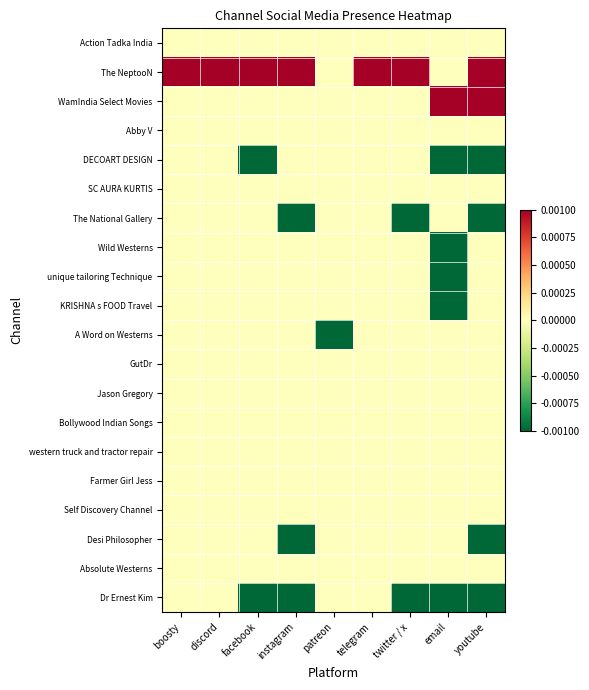

Reading left to right, what are all the values shown in this chart?

Action Tadka India: boosty=0.0	discord=0.0	facebook=0.0	instagram=0.0	patreon=0.0	telegram=0.0	twitter / x=0.0	email=0.0	youtube=0.0
The NeptooN: boosty=0.3	discord=0.3	facebook=0.3	instagram=0.3	patreon=0.0	telegram=0.3	twitter / x=0.3	email=0.0	youtube=0.3
WamIndia Select Movies: boosty=0.0	discord=0.0	facebook=0.0	instagram=0.0	patreon=0.0	telegram=0.0	twitter / x=0.0	email=0.2	youtube=0.2
Abby V: boosty=0.0	discord=0.0	facebook=0.0	instagram=0.0	patreon=0.0	telegram=0.0	twitter / x=0.0	email=0.0	youtube=0.0
DECOART DESIGN: boosty=-0.0	discord=-0.0	facebook=-0.1	instagram=-0.0	patreon=-0.0	telegram=-0.0	twitter / x=-0.0	email=-0.1	youtube=-0.1
SC AURA KURTIS: boosty=-0.0	discord=-0.0	facebook=-0.0	instagram=-0.0	patreon=-0.0	telegram=-0.0	twitter / x=-0.0	email=-0.0	youtube=-0.0
The National Gallery: boosty=-0.0	discord=-0.0	facebook=-0.0	instagram=-0.1	patreon=-0.0	telegram=-0.0	twitter / x=-0.1	email=-0.0	youtube=-0.1
Wild Westerns: boosty=-0.0	discord=-0.0	facebook=-0.0	instagram=-0.0	patreon=-0.0	telegram=-0.0	twitter / x=-0.0	email=-0.0	youtube=-0.0
unique tailoring Technique: boosty=-0.0	discord=-0.0	facebook=-0.0	instagram=-0.0	patreon=-0.0	telegram=-0.0	twitter / x=-0.0	email=-0.1	youtube=-0.0
KRISHNA s FOOD Travel: boosty=-0.0	discord=-0.0	facebook=-0.0	instagram=-0.0	patreon=-0.0	telegram=-0.0	twitter / x=-0.0	email=-0.1	youtube=-0.0
A Word on Westerns: boosty=-0.0	discord=-0.0	facebook=-0.0	instagram=-0.0	patreon=-0.1	telegram=-0.0	twitter / x=-0.0	email=-0.0	youtube=-0.0
GutDr: boosty=-0.0	discord=-0.0	facebook=-0.0	instagram=-0.0	patreon=-0.0	telegram=-0.0	twitter / x=-0.0	email=-0.0	youtube=-0.0
Jason Gregory: boosty=-0.0	discord=-0.0	facebook=-0.0	instagram=-0.0	patreon=-0.0	telegram=-0.0	twitter / x=-0.0	email=-0.0	youtube=-0.0
Bollywood Indian Songs: boosty=-0.0	discord=-0.0	facebook=-0.0	instagram=-0.0	patreon=-0.0	telegram=-0.0	twitter / x=-0.0	email=-0.0	youtube=-0.0
western truck and tractor repair: boosty=-0.0	discord=-0.0	facebook=-0.0	instagram=-0.0	patreon=-0.0	telegram=-0.0	twitter / x=-0.0	email=-0.0	youtube=-0.0
Farmer Girl Jess: boosty=-0.0	discord=-0.0	facebook=-0.0	instagram=-0.0	patreon=-0.0	telegram=-0.0	twitter / x=-0.0	email=-0.0	youtube=-0.0
Self Discovery Channel: boosty=-0.0	discord=-0.0	facebook=-0.0	instagram=-0.0	patreon=-0.0	telegram=-0.0	twitter / x=-0.0	email=-0.0	youtube=-0.0
Desi Philosopher: boosty=-0.0	discord=-0.0	facebook=-0.0	instagram=-0.1	patreon=-0.0	telegram=-0.0	twitter / x=-0.0	email=-0.0	youtube=-0.1
Absolute Westerns: boosty=-0.0	discord=-0.0	facebook=-0.0	instagram=-0.0	patreon=-0.0	telegram=-0.0	twitter / x=-0.0	email=-0.0	youtube=-0.0
Dr Ernest Kim: boosty=-0.0	discord=-0.0	facebook=-0.1	instagram=-0.1	patreon=-0.0	telegram=-0.0	twitter / x=-0.1	email=-0.1	youtube=-0.1